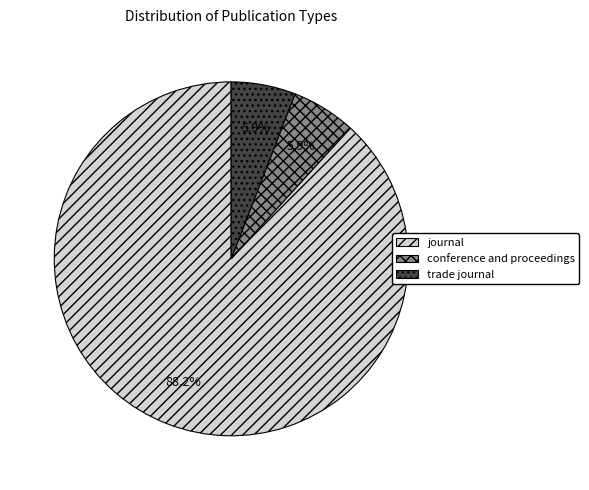

Which slice is the largest?

journal